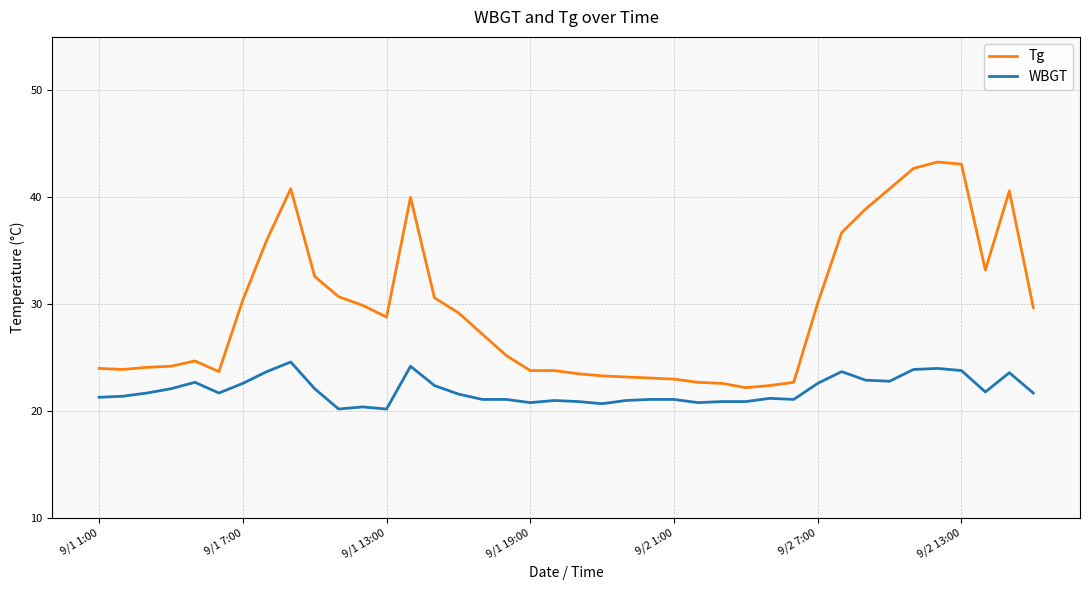

True or false: WBGT and Tg cross at least once.

False